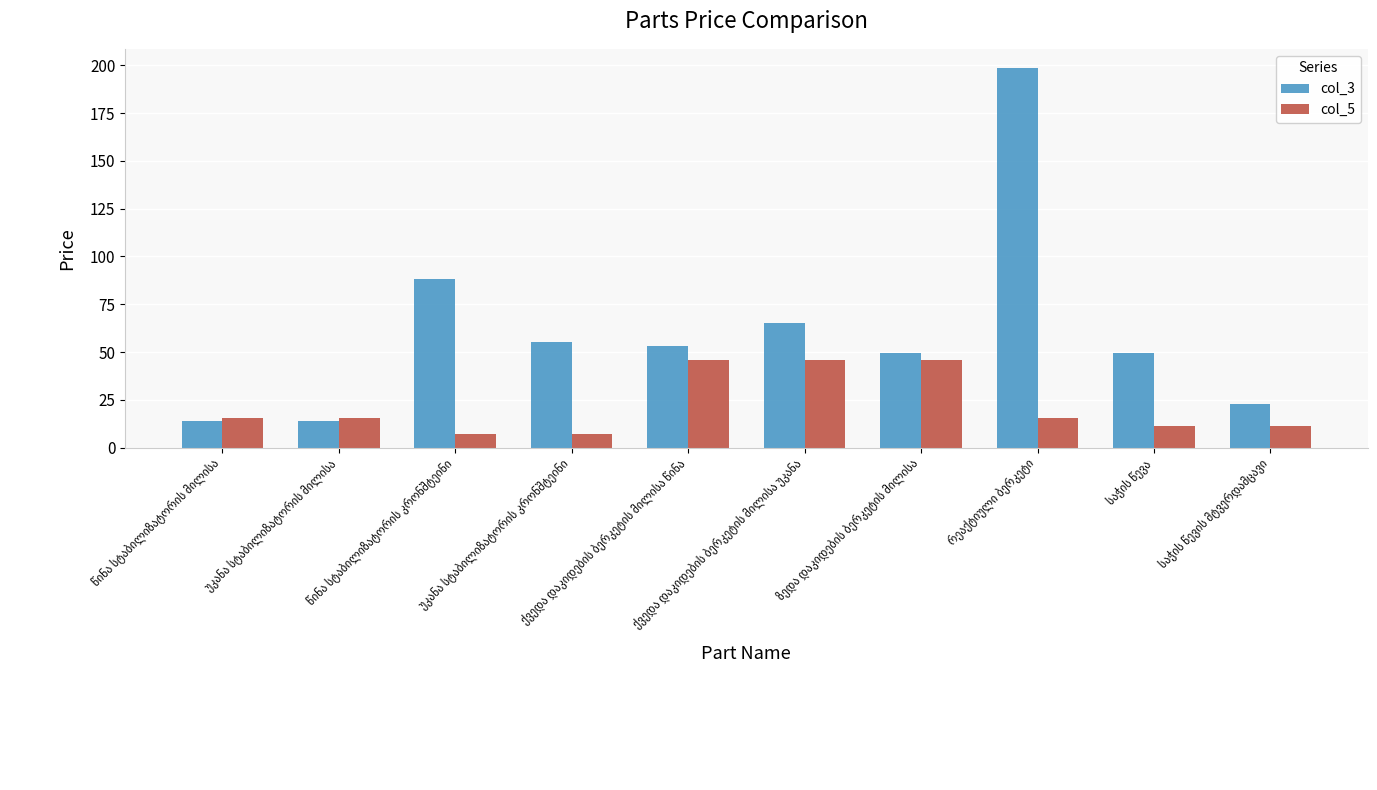

What is the lowest value of the col_5 series?

7.4